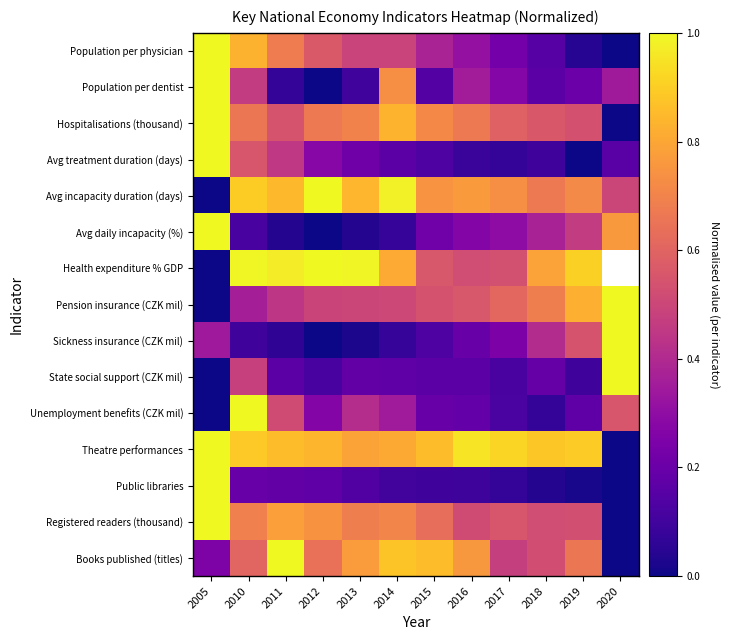

Rank the series at 2020 from lowest to highest value.

Population per physician, Hospitalisations (thousand), Theatre performances, Public libraries, Registered readers (thousand), Books published (titles), Avg treatment duration (days), Population per dentist, Avg incapacity duration (days), Unemployment benefits (CZK mil), Avg daily incapacity (%), Health expenditure % GDP, Pension insurance (CZK mil), Sickness insurance (CZK mil), State social support (CZK mil)